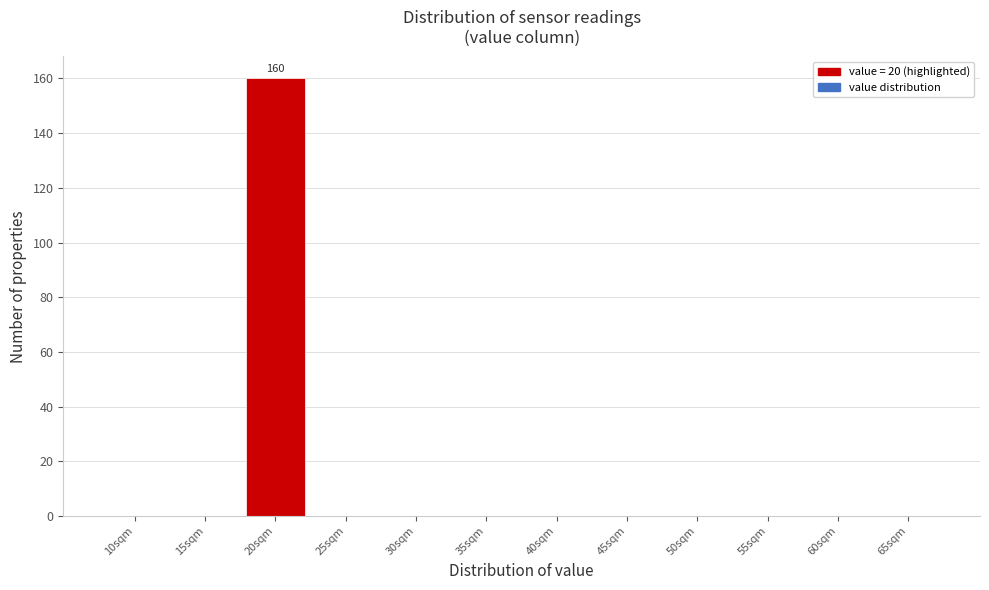

Reading left to right, what are all the values shown in this chart?

10sqm=0	15sqm=0	20sqm=160	25sqm=0	30sqm=0	35sqm=0	40sqm=0	45sqm=0	50sqm=0	55sqm=0	60sqm=0	65sqm=0